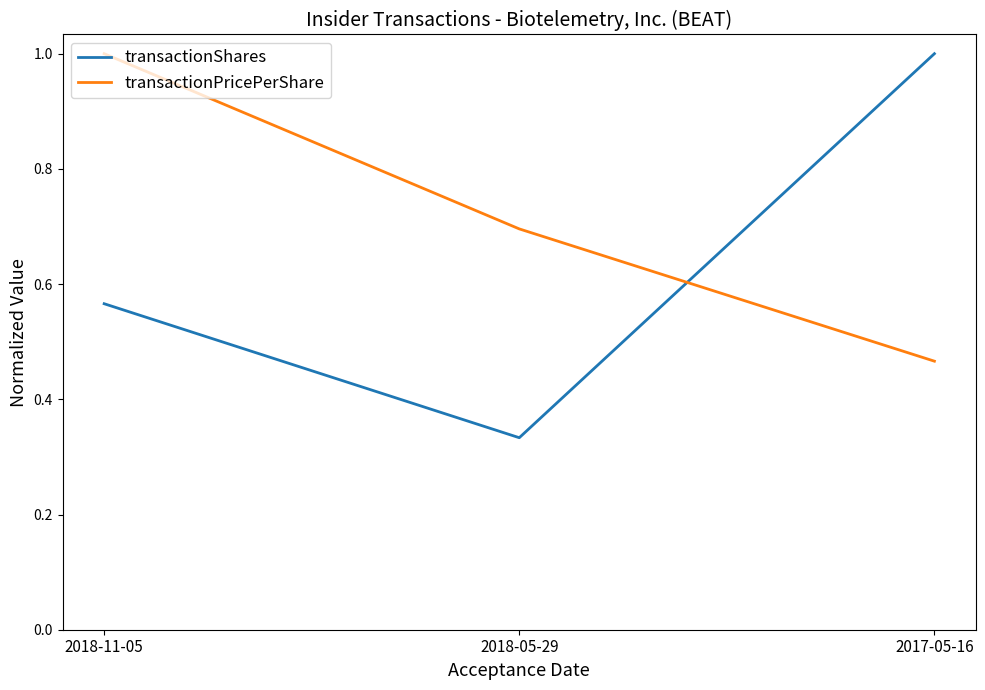

What is the total value across all series at 2018-11-05?

1.6